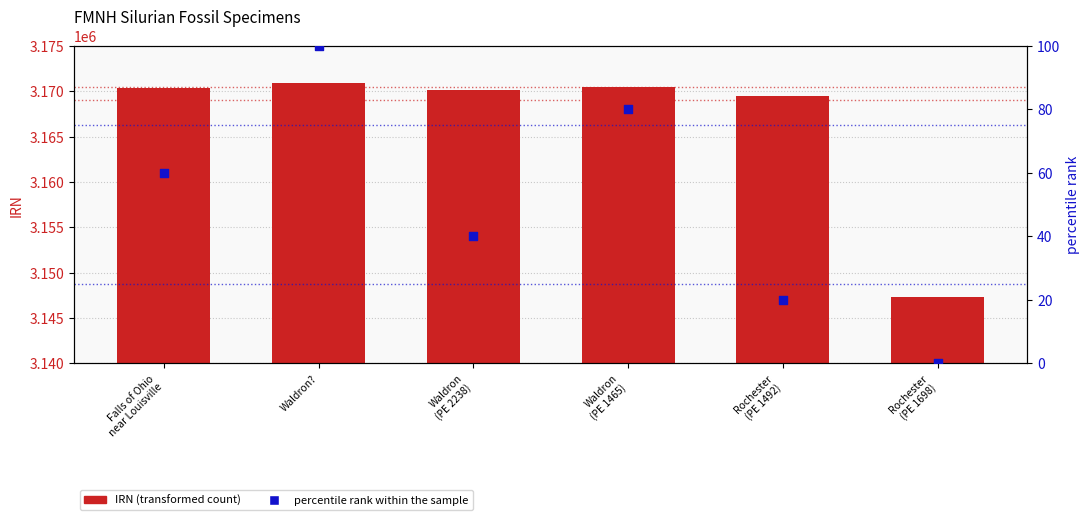

What is the total value across all series at Rochester
(PE 1492)?

3169549